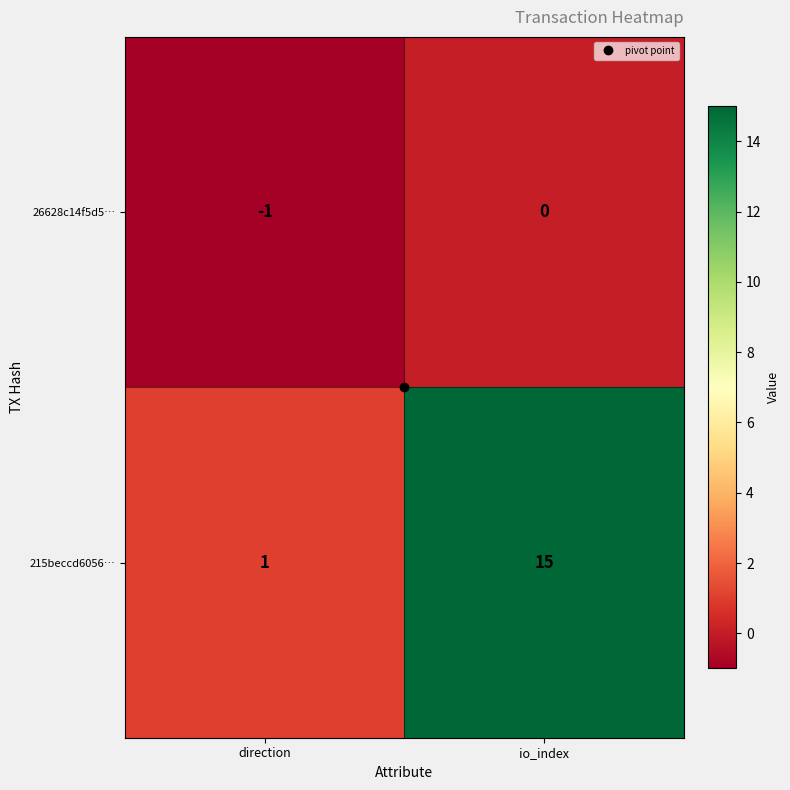

Is it true that 215beccd6056… equals 1 at direction?

True